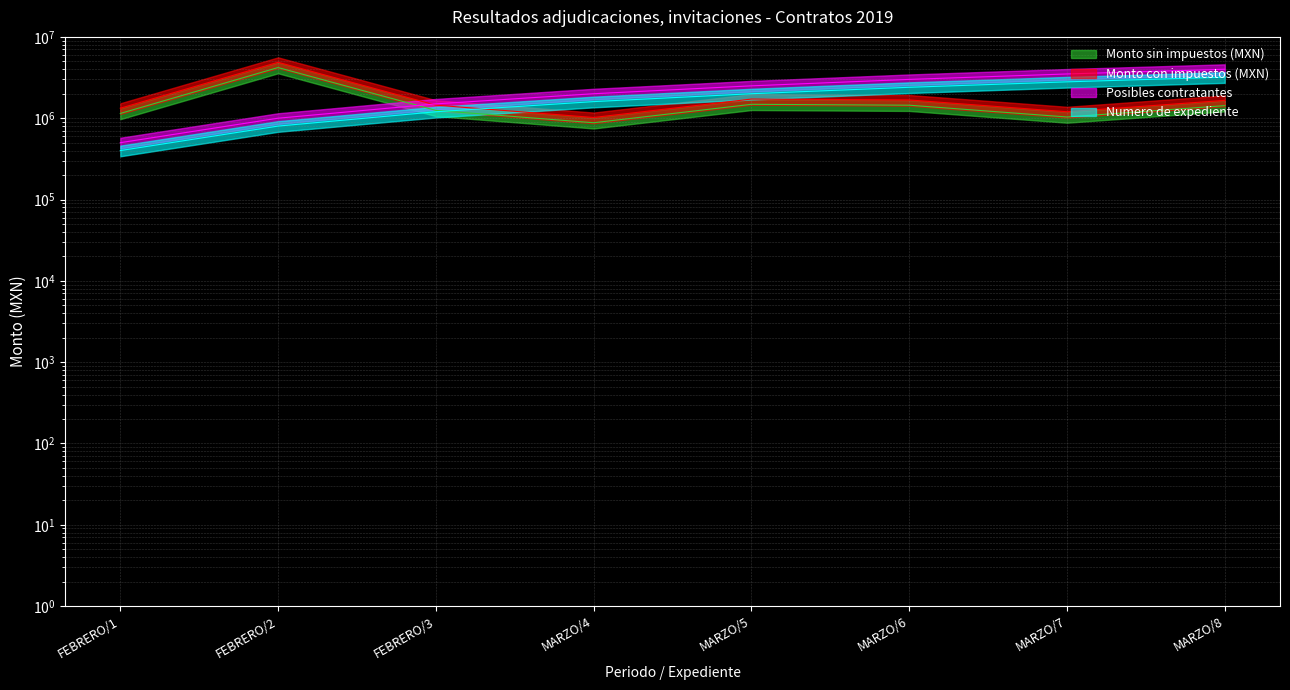

Which has a higher value, FEBRERO/3 or MARZO/8?

MARZO/8